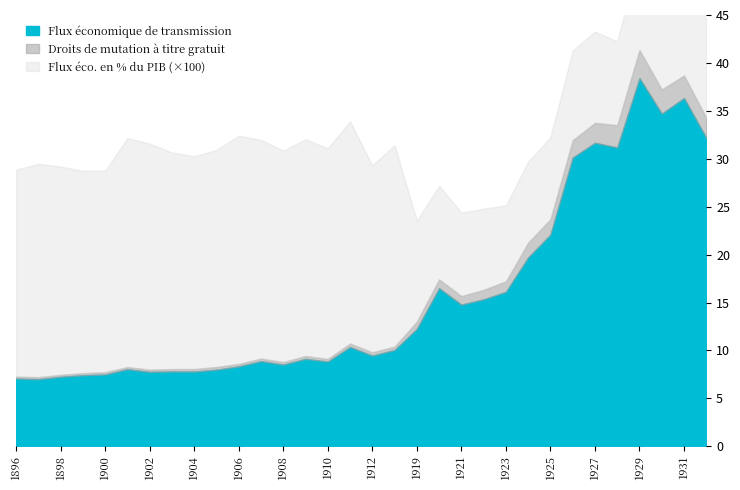

What is the minimum value shown in the chart?

0.1